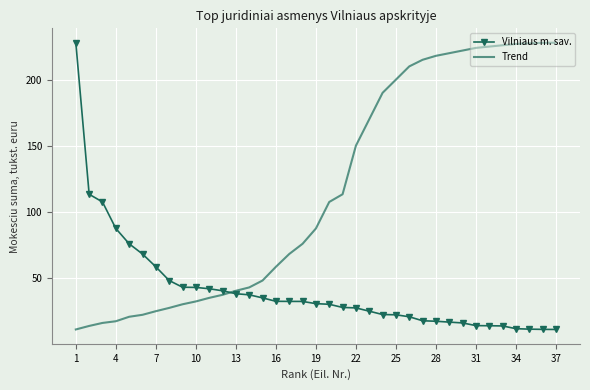

Which series has the largest total across all categories?

Trend